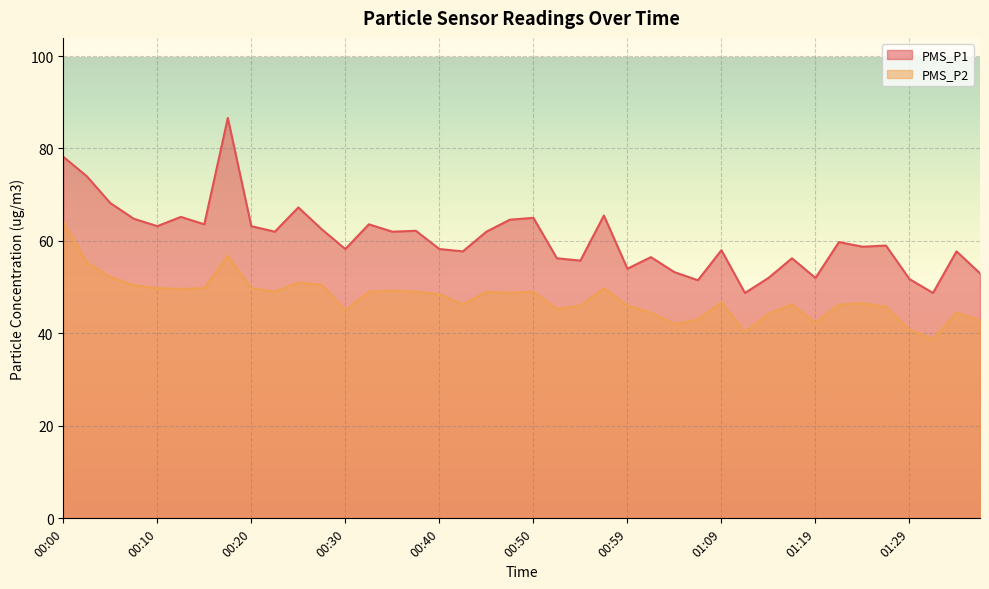

Reading left to right, transcribe all the data shown in this chart.

PMS_P1: 78.2	74.0	68.2	64.8	63.2	65.2	63.6	86.6	63.2	62.0	67.2	62.5	58.2	63.6	62.0	62.2	58.2	57.8	62.0	64.6	65.0	56.2	55.8	65.5	54.0	56.5	53.2	51.5	58.0	48.8	52.0	56.2	52.0	59.8	58.8	59.0	51.8	48.8	57.8	53.0
PMS_P2: 64.2	55.4	52.2	50.4	49.8	49.6	49.8	56.8	49.8	49.0	51.0	50.5	45.0	49.0	49.2	49.0	48.5	46.2	49.0	48.8	49.0	45.2	46.0	49.8	46.0	44.5	42.0	43.0	46.8	40.2	44.2	46.2	42.2	46.2	46.5	45.8	40.8	38.8	44.5	42.8